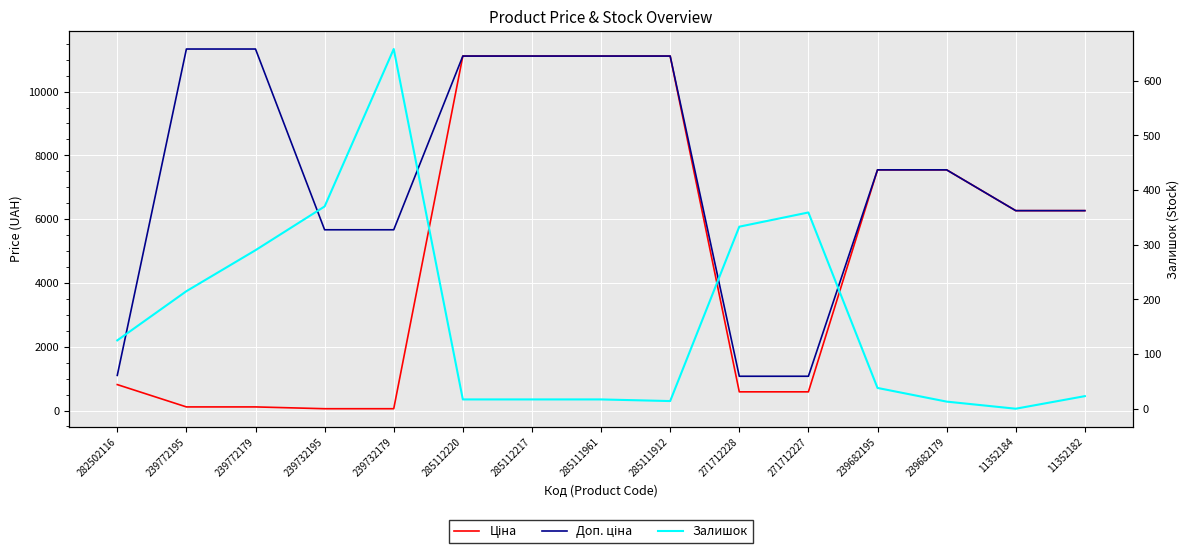

Which category has the highest value in the Залишок series?

239732179